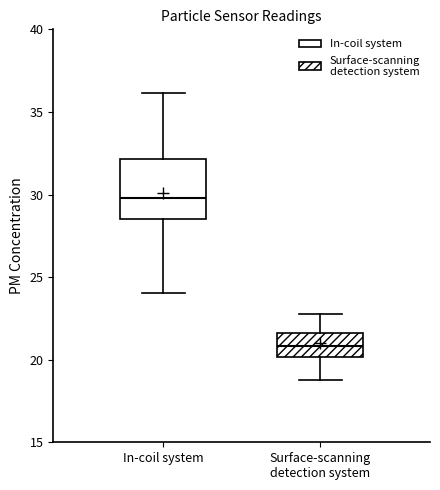

Comparing the boxes themselves (not the whiskers), which one is the tallest?

In-coil system